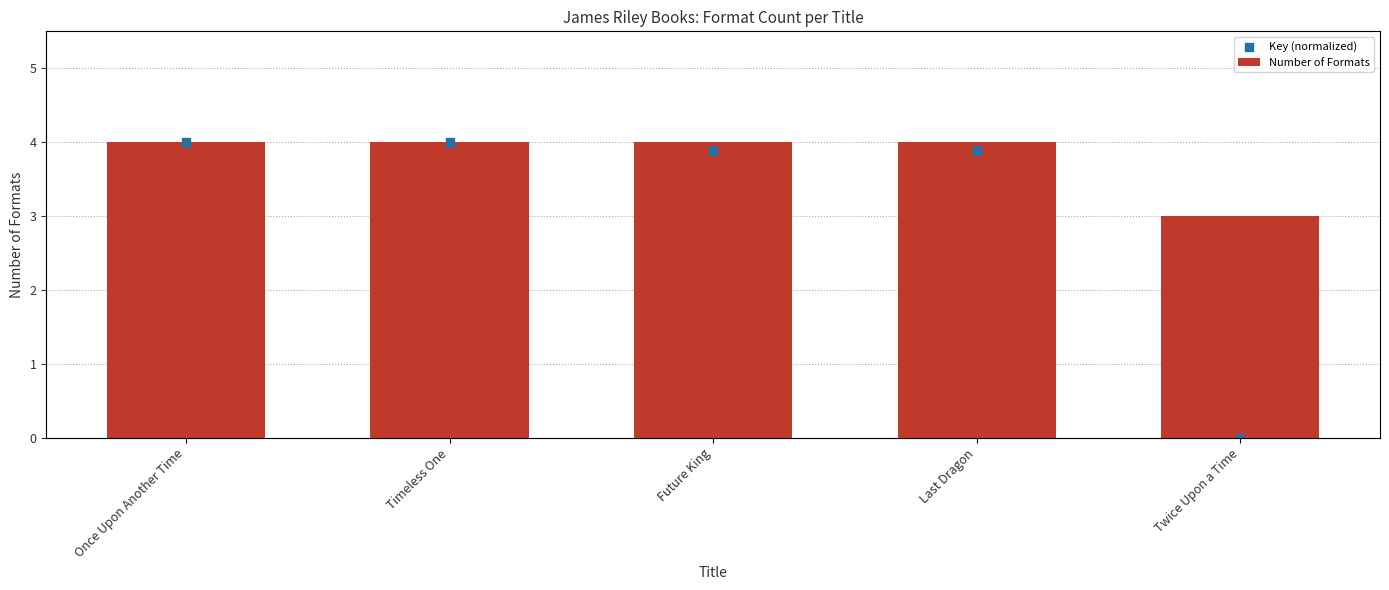

What are all the series names shown in the legend?

Number of Formats, Key (normalized)